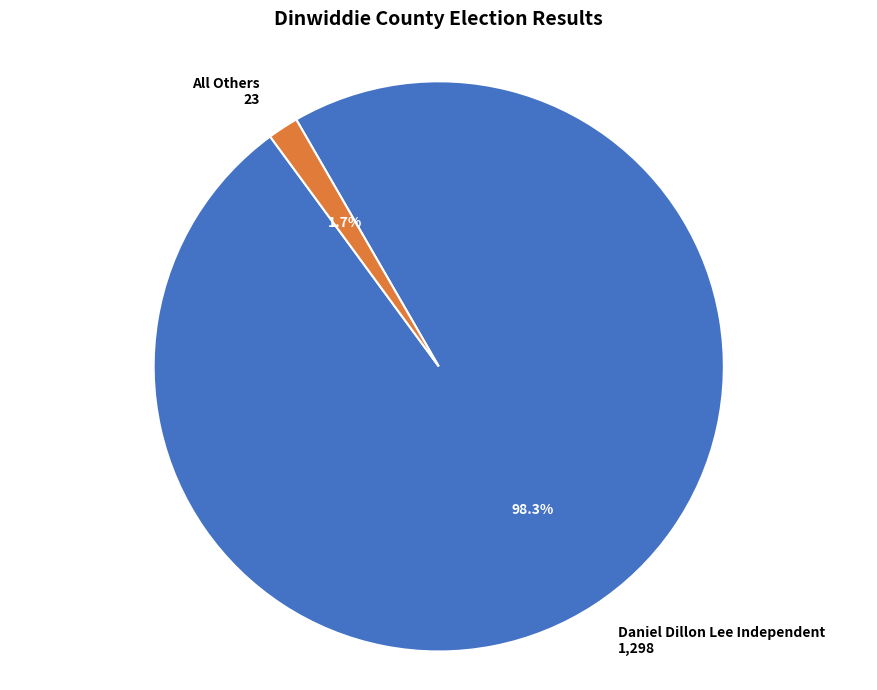

What is the majority slice?

Daniel Dillon Lee Independent